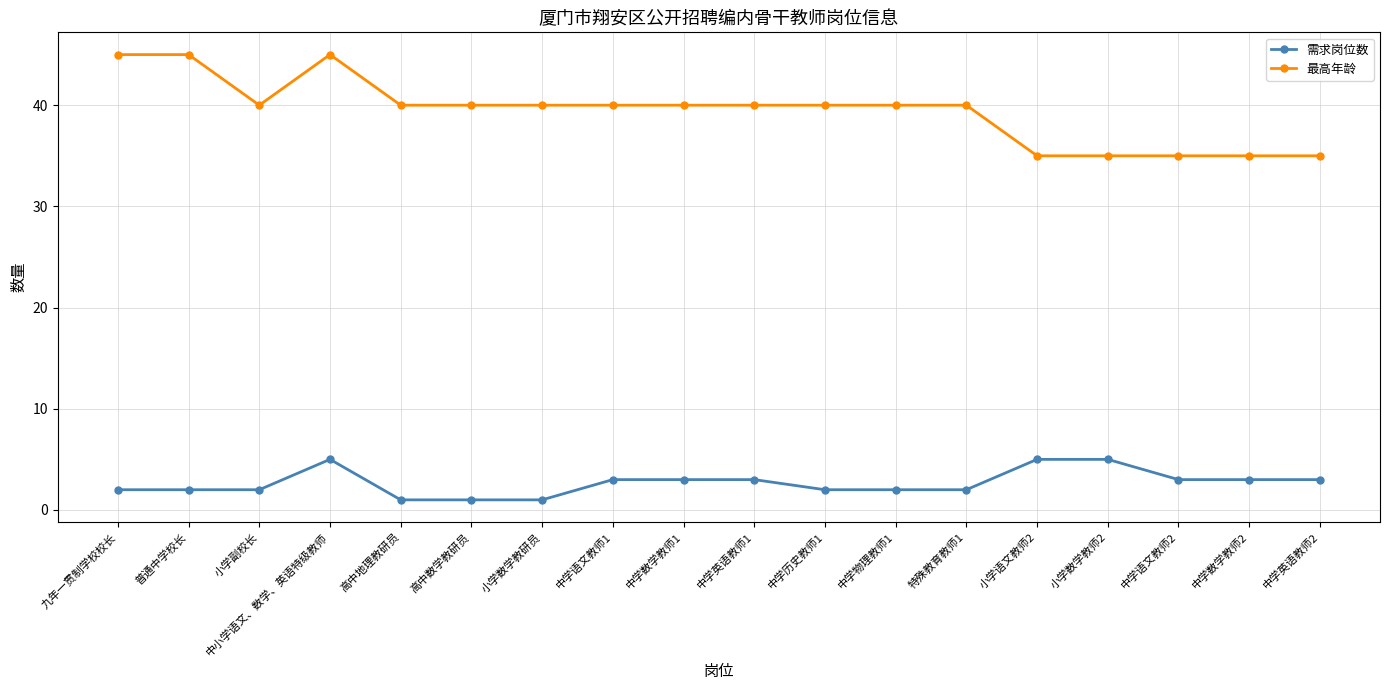

Which series has the largest total across all categories?

最高年龄